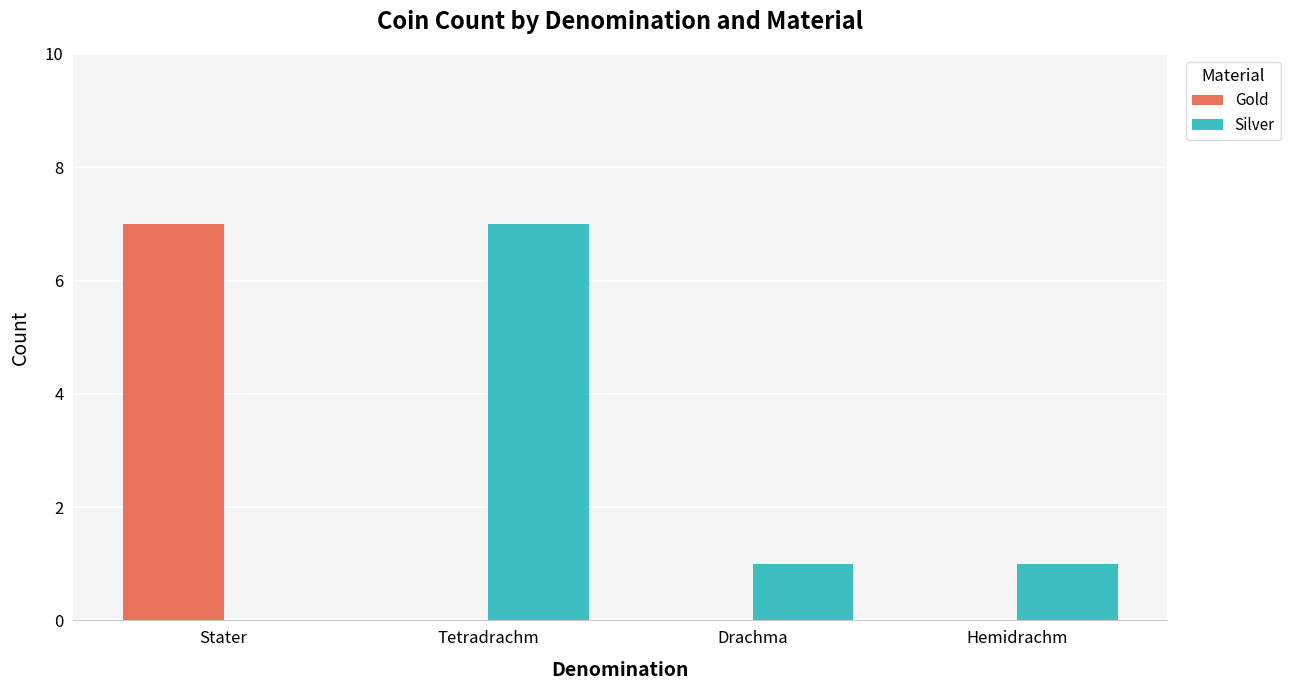

Is it true that Silver equals -4 at Stater?

False